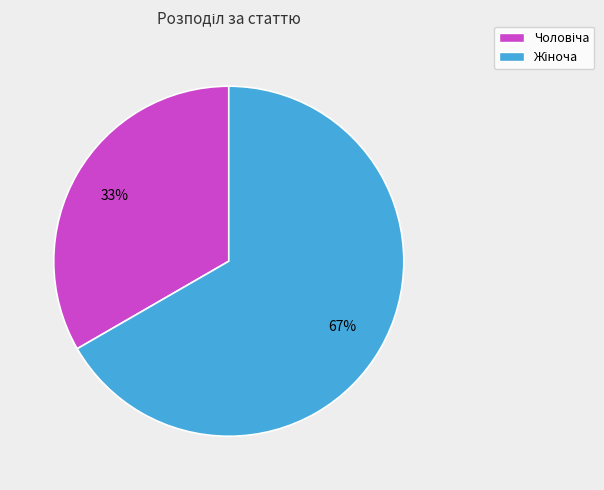

Does any single category account for the majority?

Yes